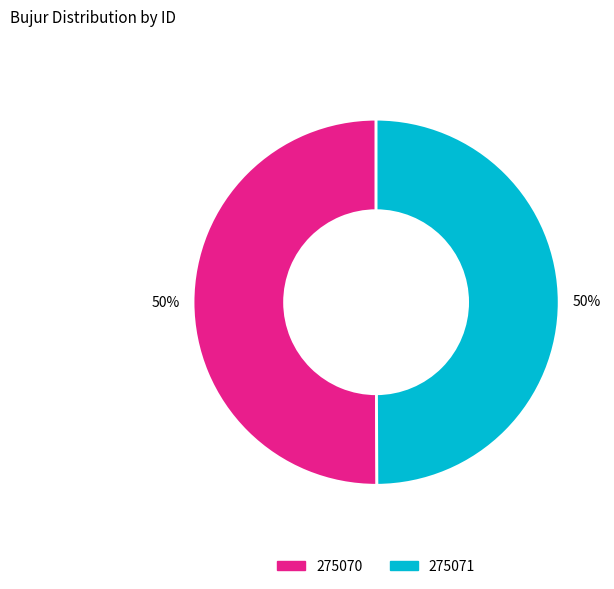

How many segments does this pie chart have?

2